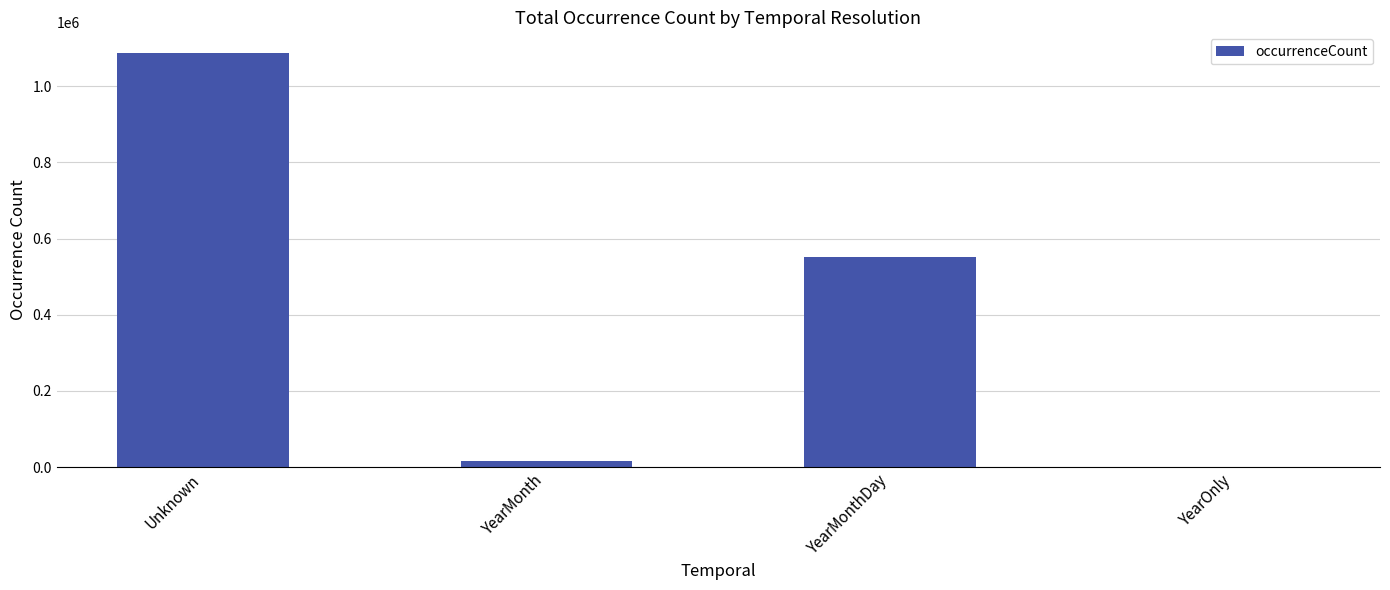

Reading left to right, list all the values displayed in this chart.

Unknown=1087441	YearMonth=14640	YearMonthDay=552718	YearOnly=1013